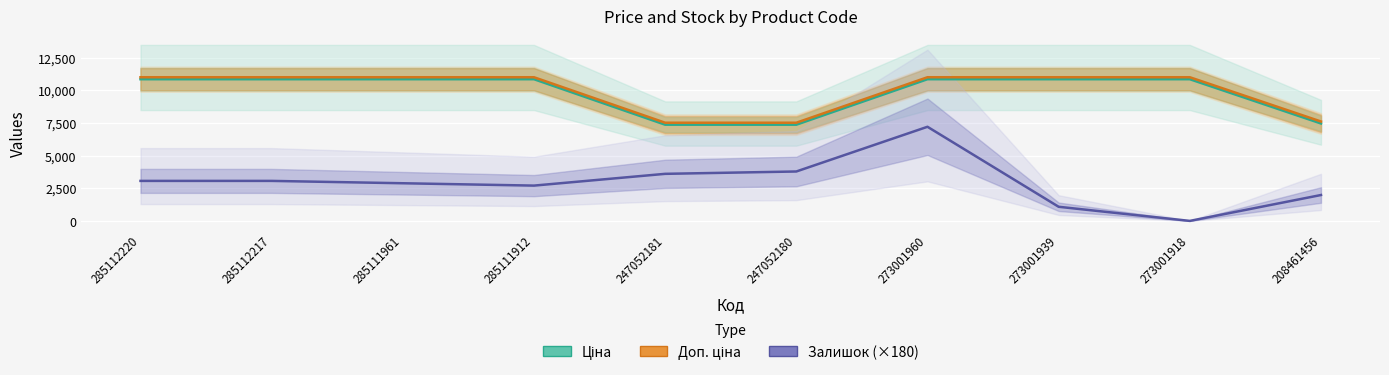

What is the sum of the Залишок (×180) values at 273001918 and 247052180?

3780.0